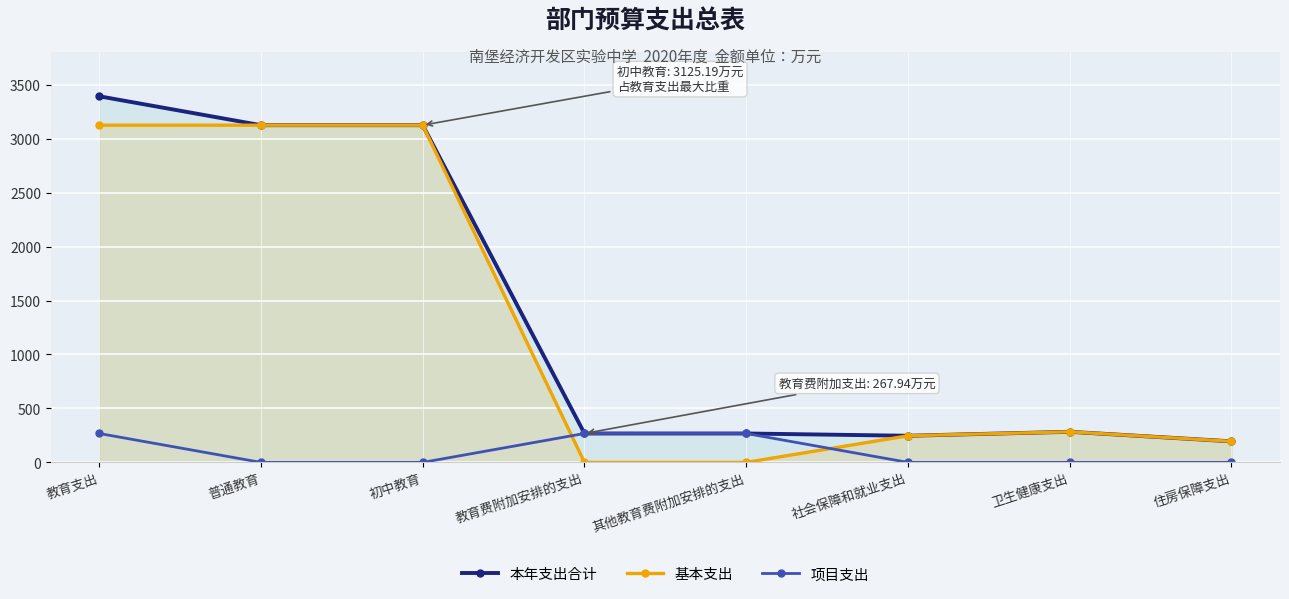

The 基本支出 series shows 2120.9 at 普通教育. True or false?

False